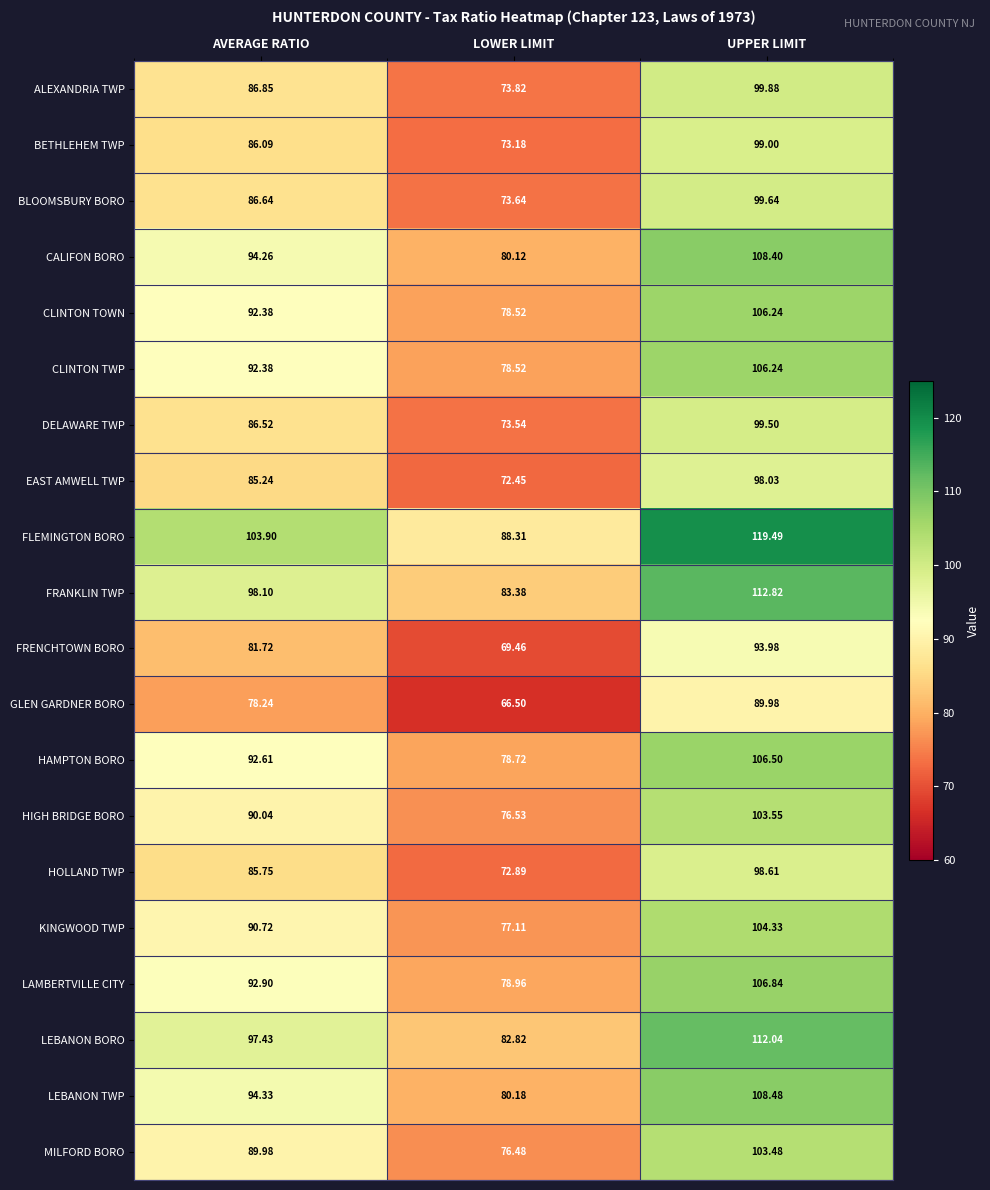

At which label does CLINTON TOWN reach its minimum?

LOWER LIMIT